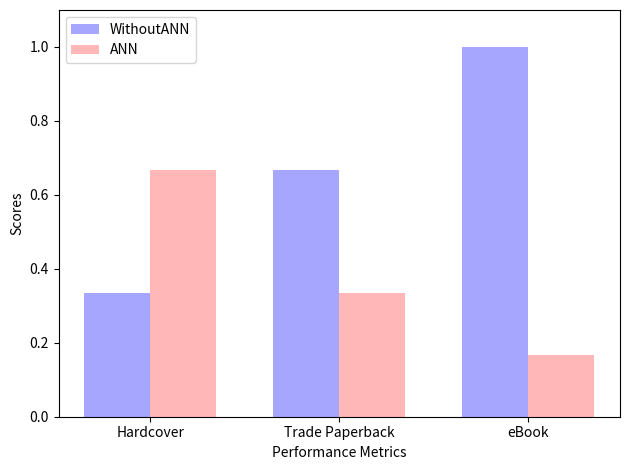

The ANN series shows 0.5 at Trade Paperback. True or false?

False